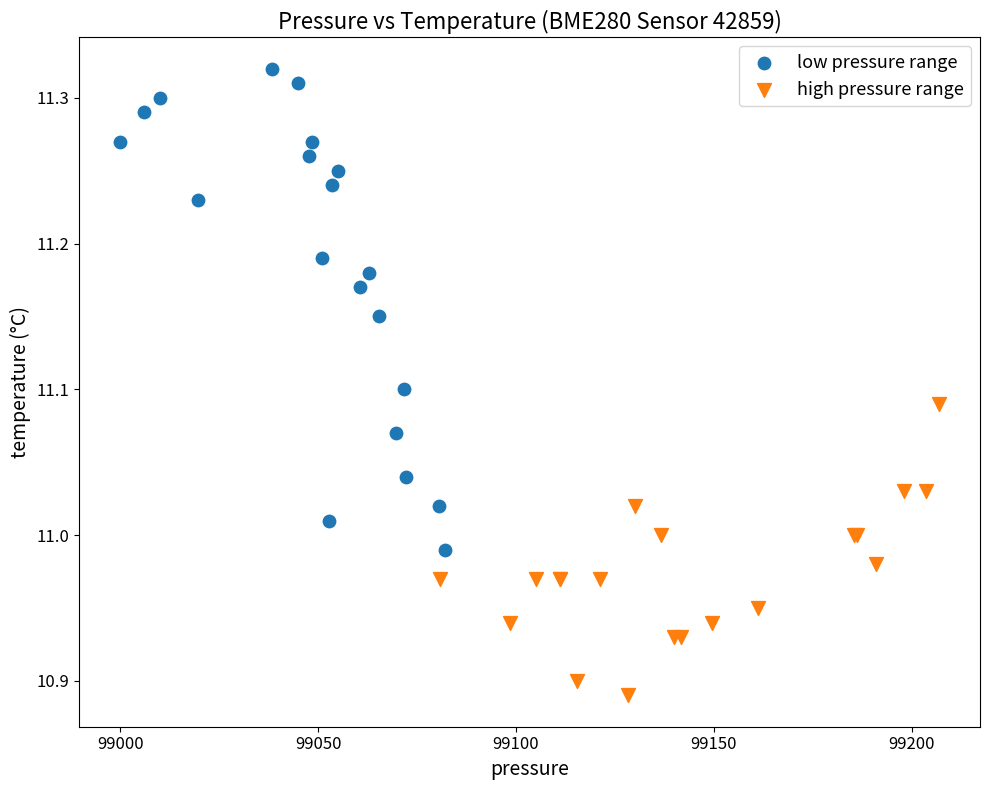

Which series contains the lowest Y value?

high pressure range